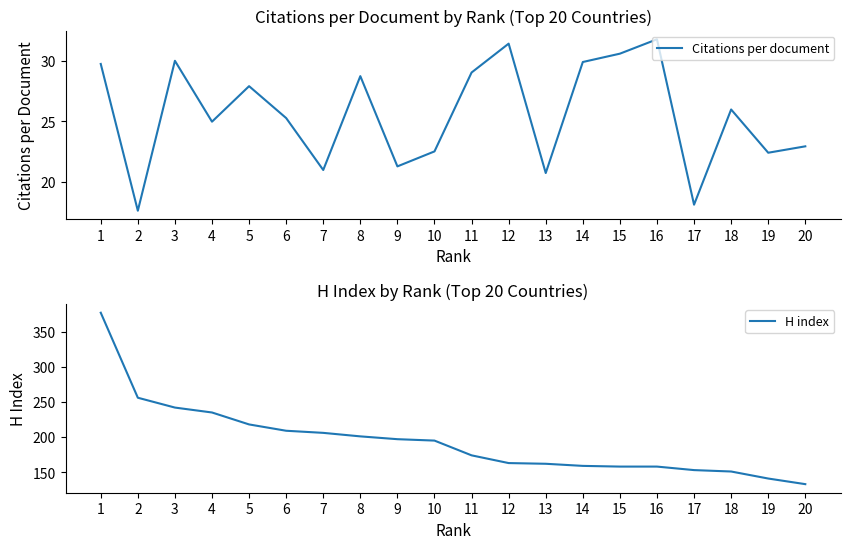

Reading right to left, list all the values displayed in this chart.

Citations per document: 20=22.9	19=22.4	18=26.0	17=18.1	16=31.8	15=30.6	14=29.9	13=20.7	12=31.4	11=29.1	10=22.5	9=21.3	8=28.8	7=21.0	6=25.3	5=27.9	4=25.0	3=30.0	2=17.6	1=29.8
H index: 20=133.0	19=141.0	18=151.0	17=153.0	16=158.0	15=158.0	14=159.0	13=162.0	12=163.0	11=174.0	10=195.0	9=197.0	8=201.0	7=206.0	6=209.0	5=218.0	4=235.0	3=242.0	2=256.0	1=377.0